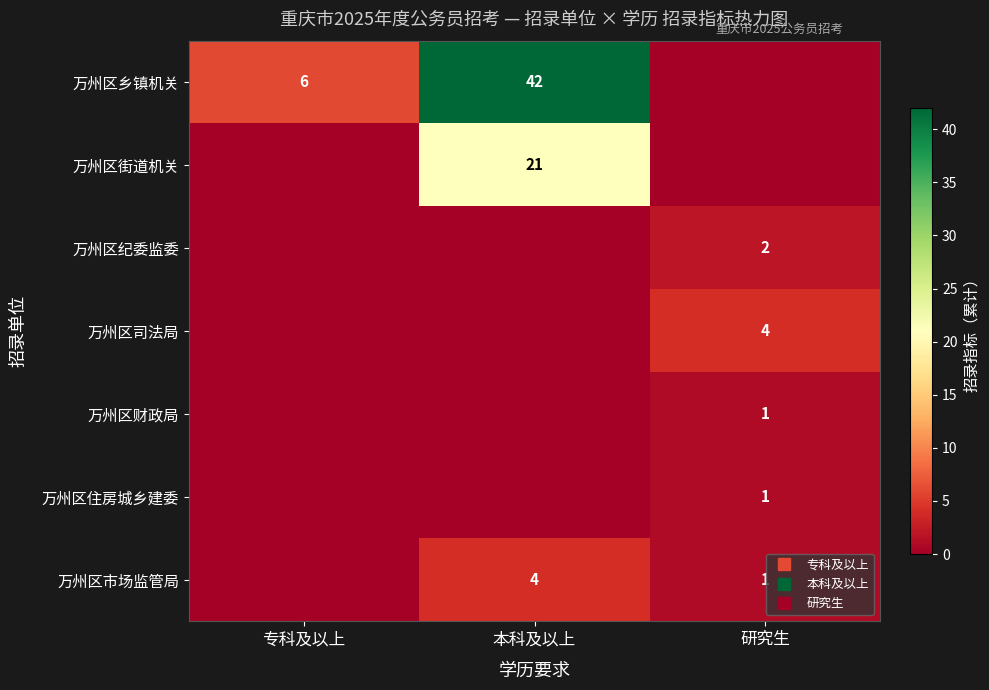

How many values in 万州区市场监管局 are above zero?

2